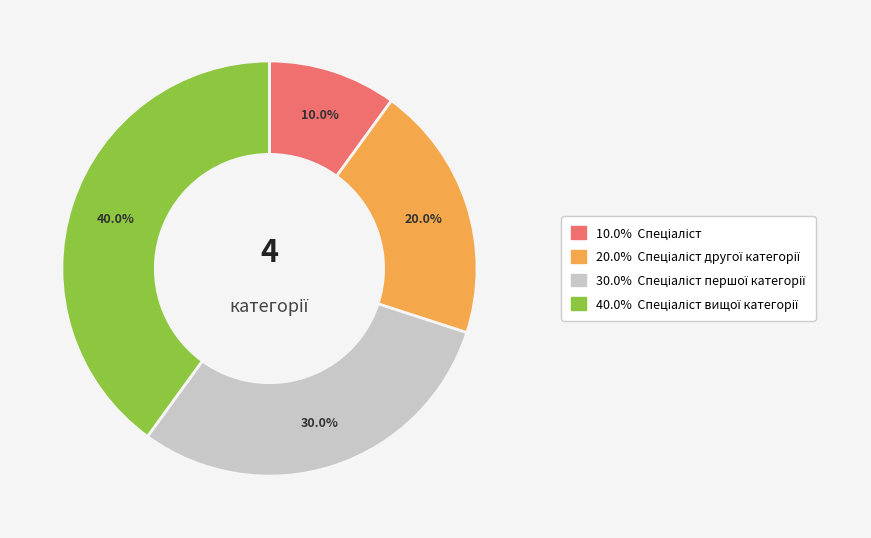

Does any single category account for the majority?

No